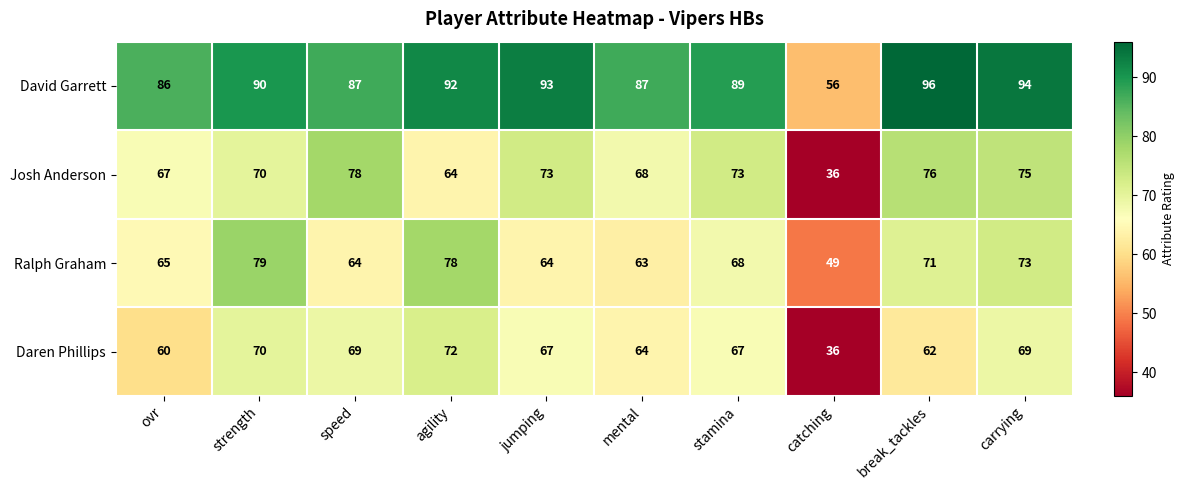

At which label is Daren Phillips closest to 54?

ovr